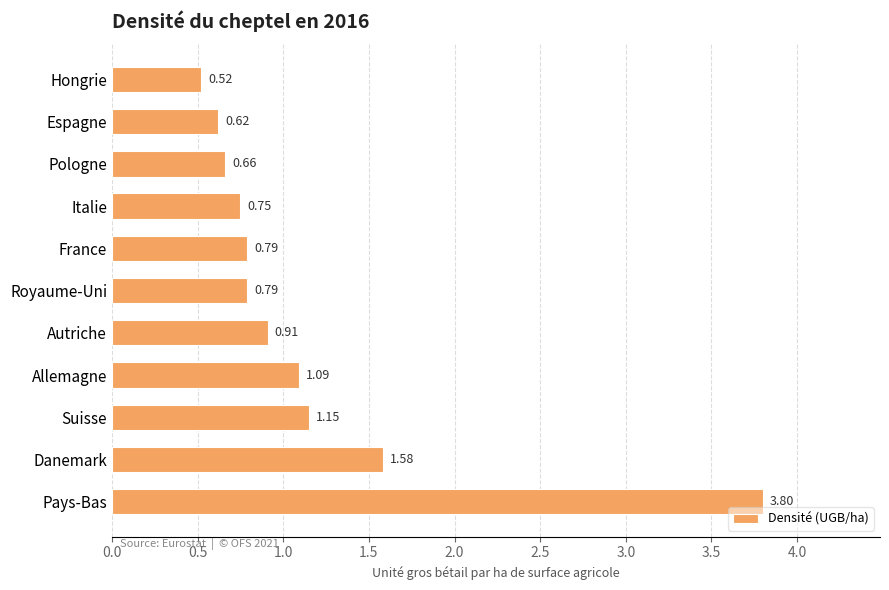

What is the label of the 11th bar from the bottom?

Hongrie